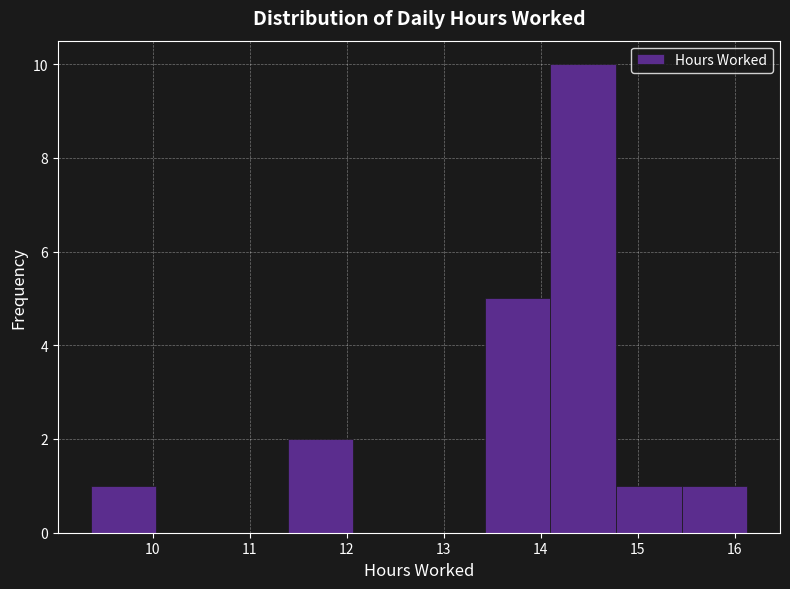

Reading left to right, transcribe this chart: for each bar, give the range it covers on the x-axis and its height. Neither the bar edges nor the heights are printed on the chart, so give them approximately, as read against the axes.

9.4 to 10.0: 1
10.0 to 10.7: 0
10.7 to 11.4: 0
11.4 to 12.1: 2
12.1 to 12.7: 0
12.7 to 13.4: 0
13.4 to 14.1: 5
14.1 to 14.8: 10
14.8 to 15.5: 1
15.5 to 16.1: 1